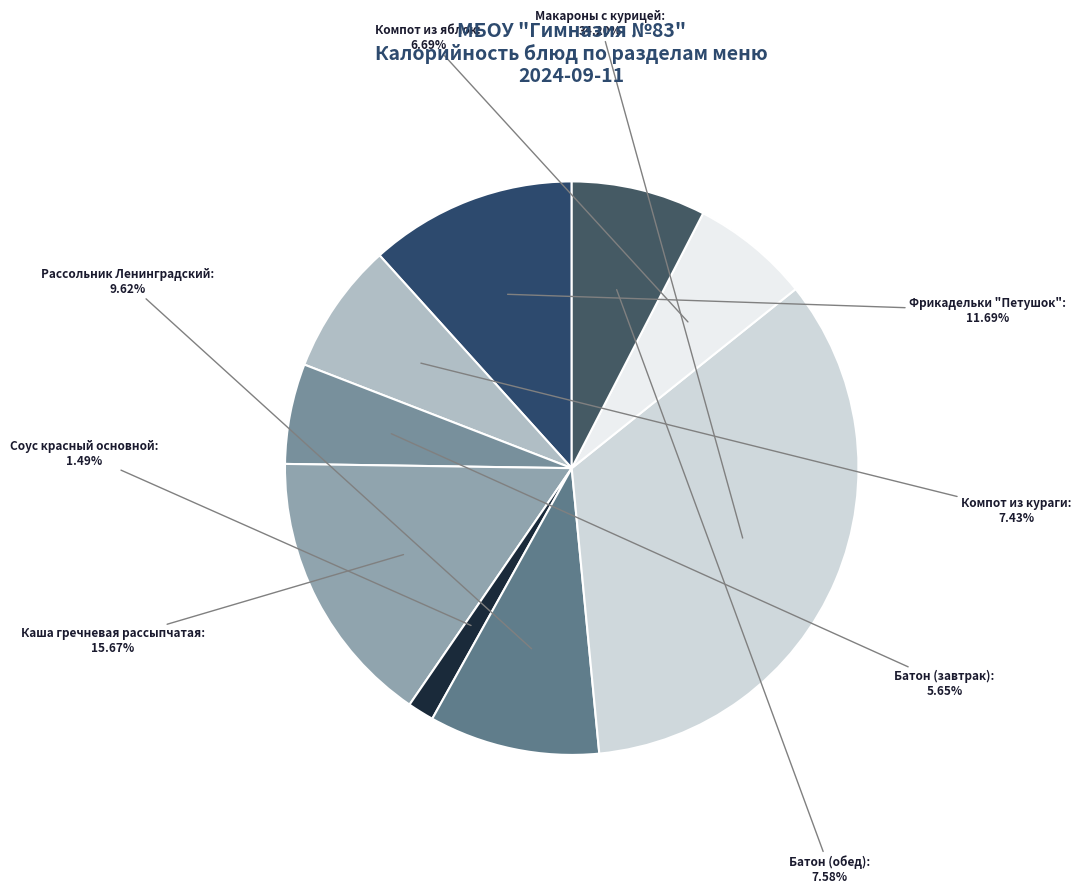

Which category has the biggest portion of the pie?

Макароны с курицей